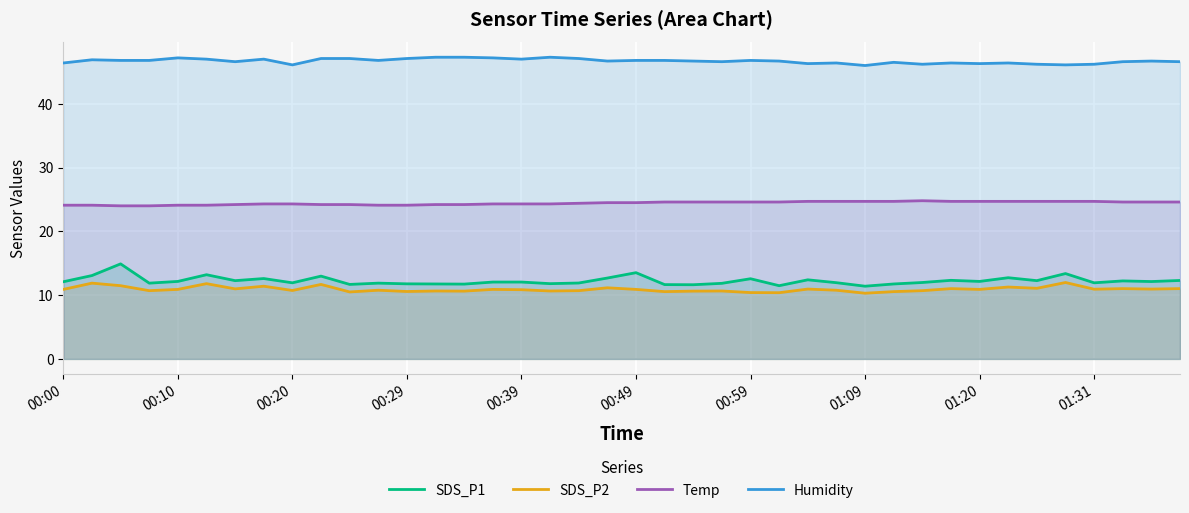

What is the minimum value for SDS_P1?

11.4